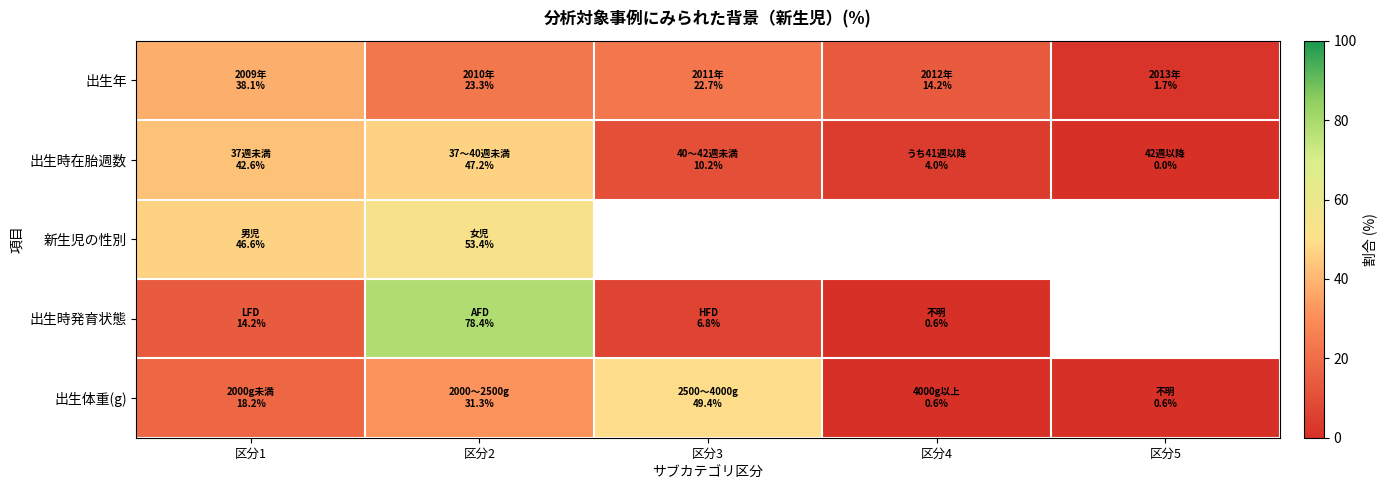

At which category does the chart reach its peak across all series?

区分2